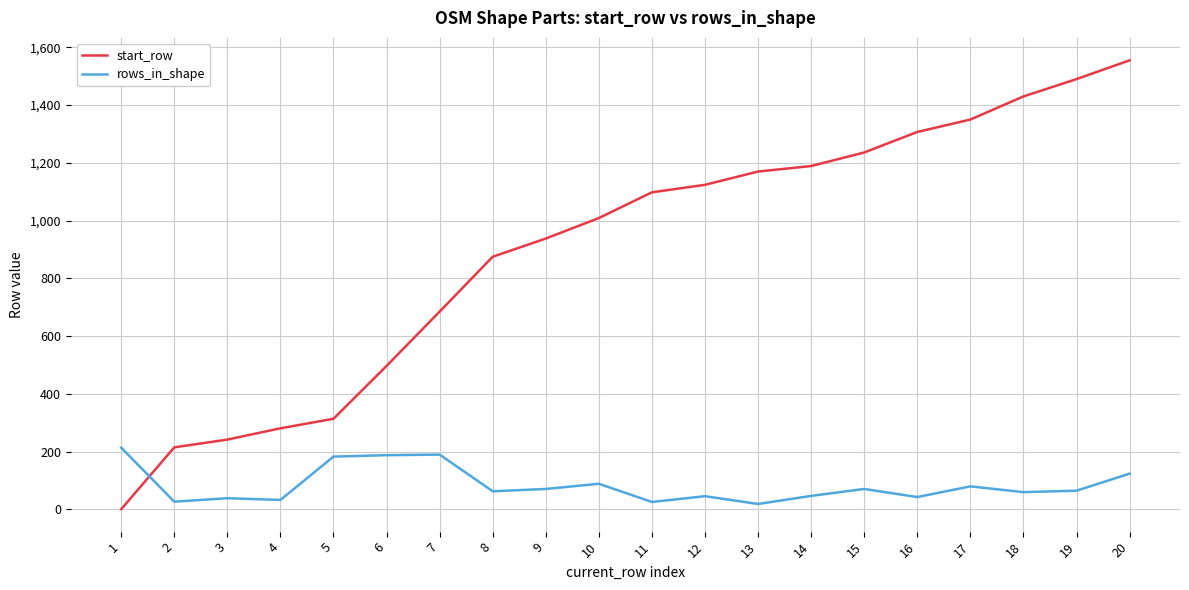

What is the difference between the maximum and minimum values in the rows_in_shape series?

195